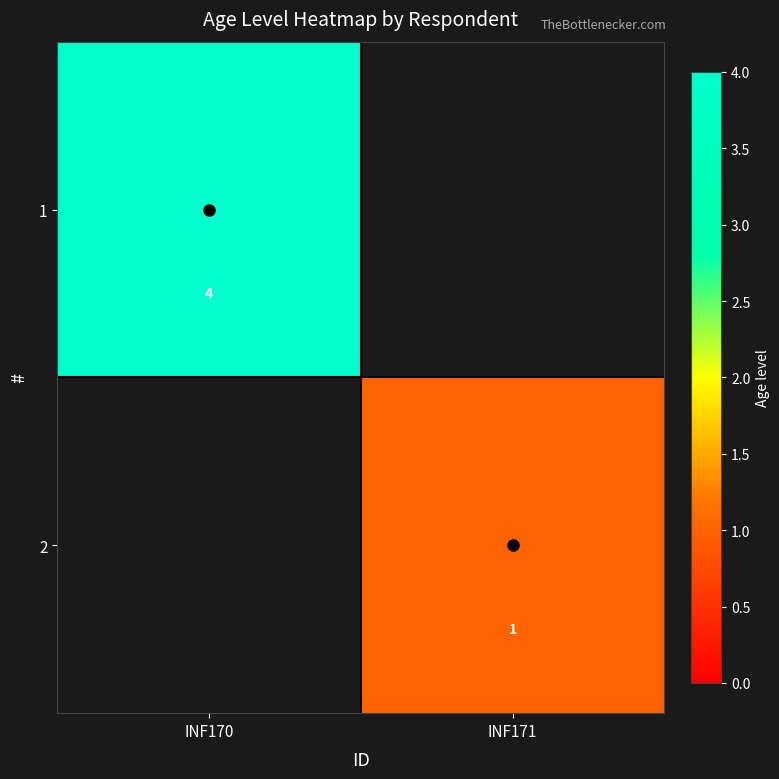

At which category does the chart reach its peak across all series?

INF170